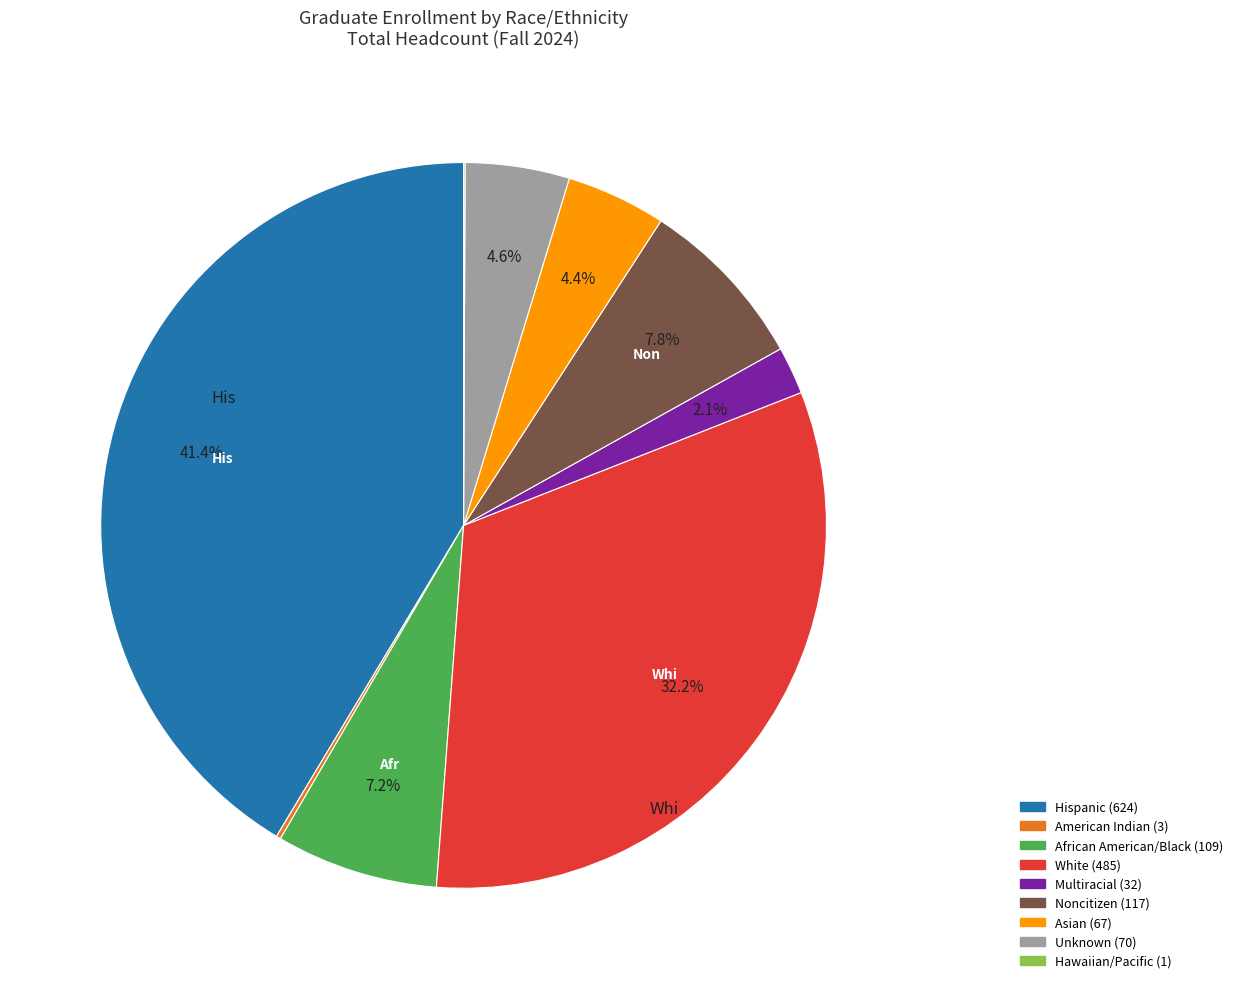

What percentage is the Asian slice, to the nearest percent?

4%